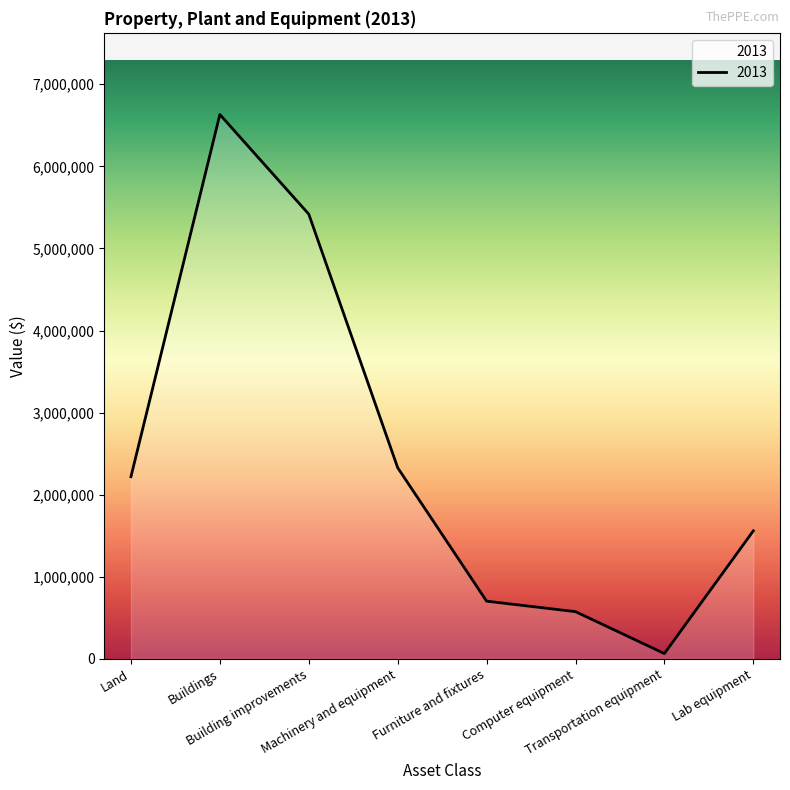

True or false: there are more than 1 points higher than both neighbors.

False